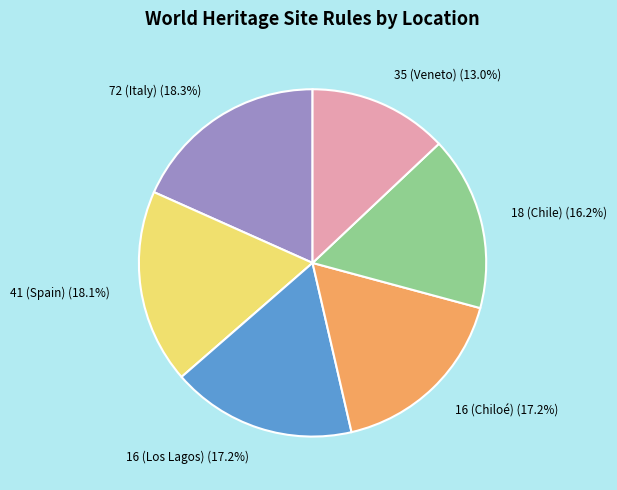

Combined, what portion of the pie is 16 (Los Lagos) and 72 (Italy)?

35.5%